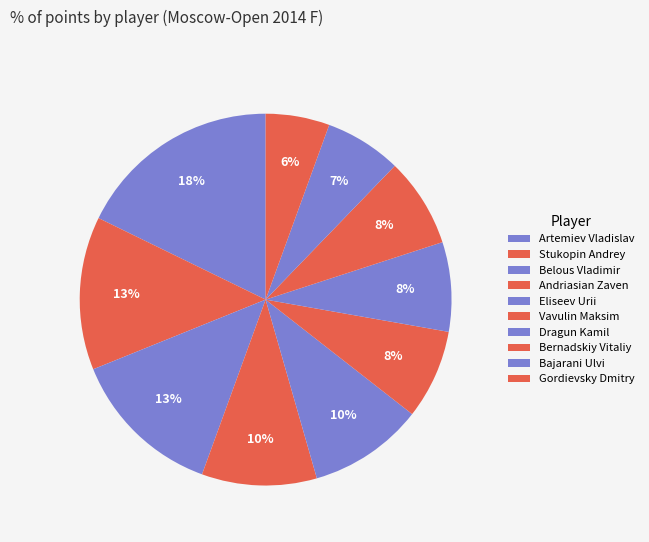

Combined, what portion of the pie is Stukopin Andrey and Vavulin Maksim?

21.1%